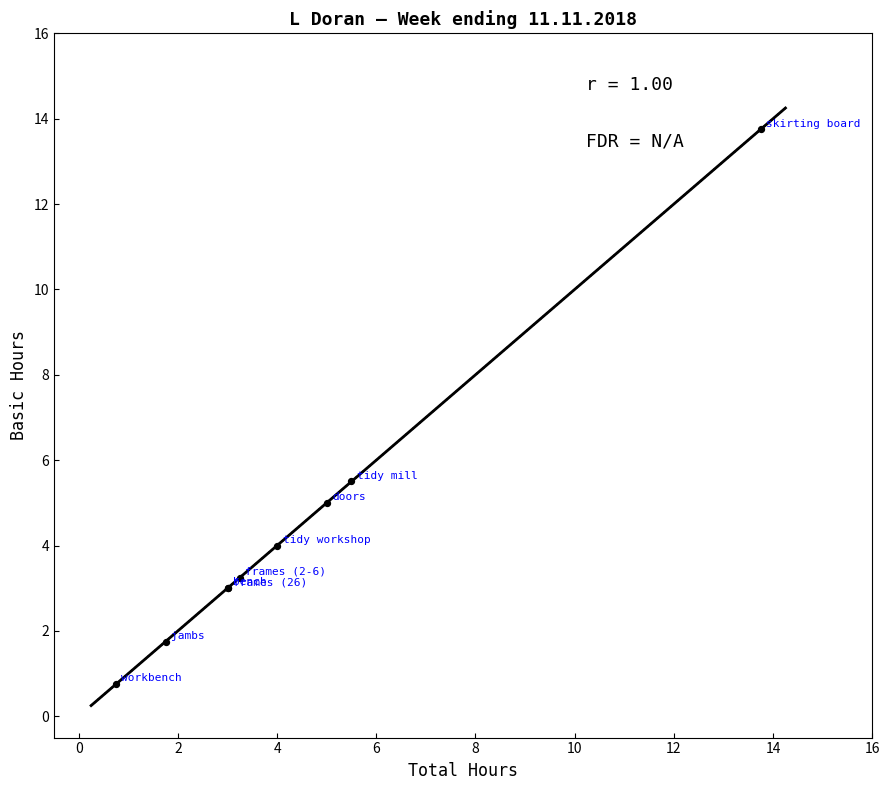

What Y value in the scatter plot is closest to 7?

5.5